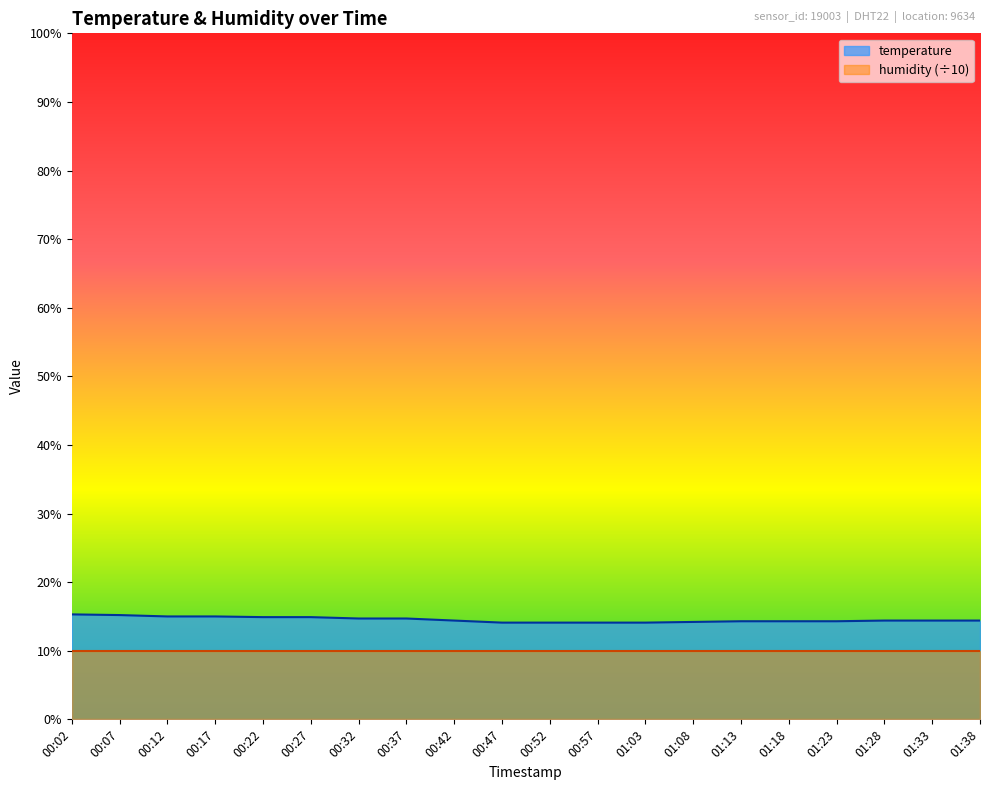

Approximately how many times larger is the value at 00:52 compared to 00:42?

1.0